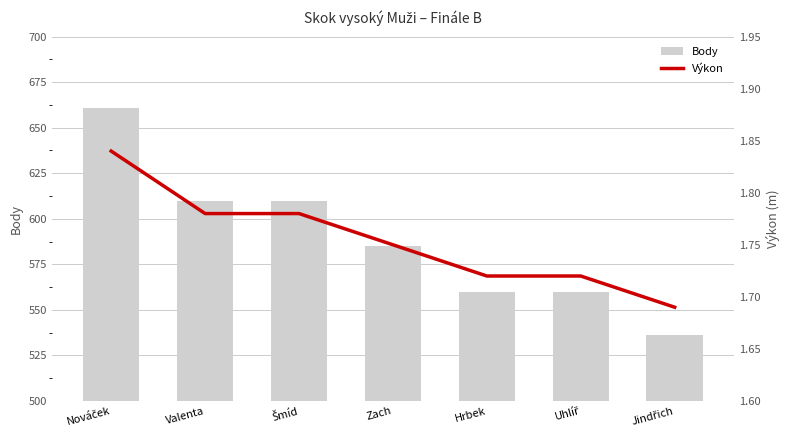

Count the Body values in the range 560 to 610.

5